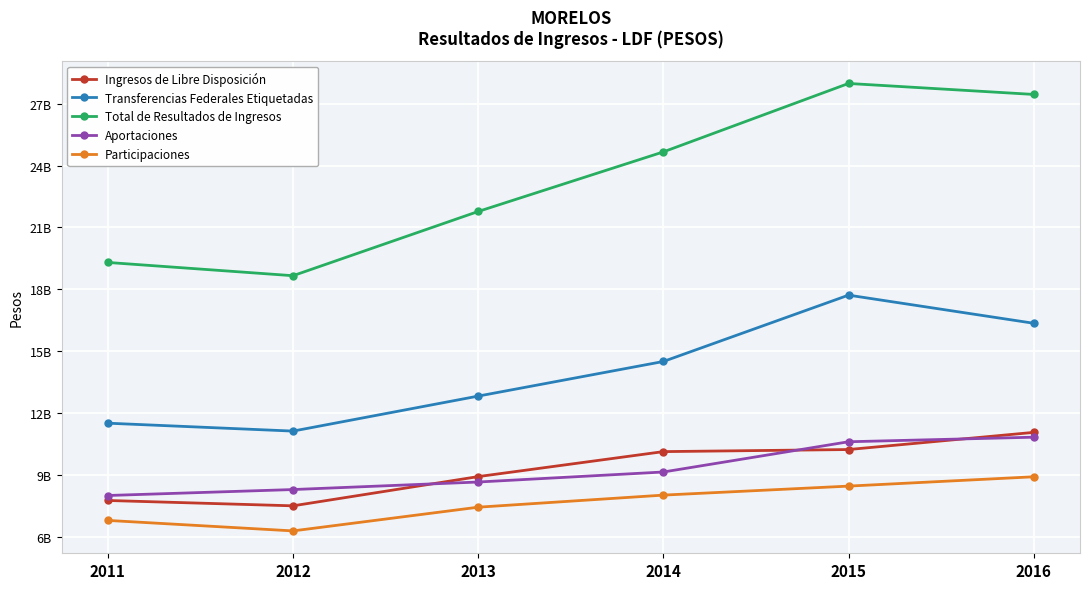

Between 2012 and 2014, which is larger?

2014